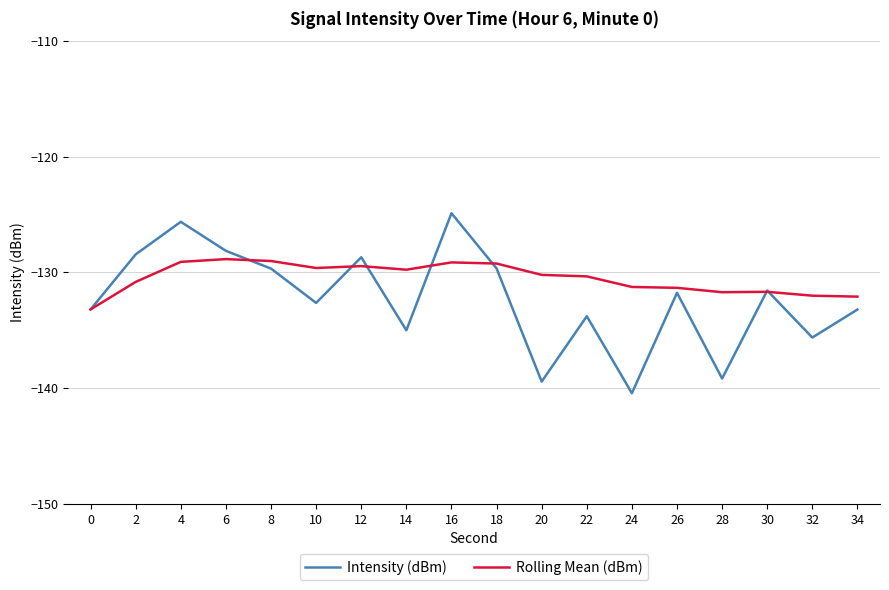

Is the value of Intensity (dBm) at 24 greater than the value of Rolling Mean (dBm) at 26?

No